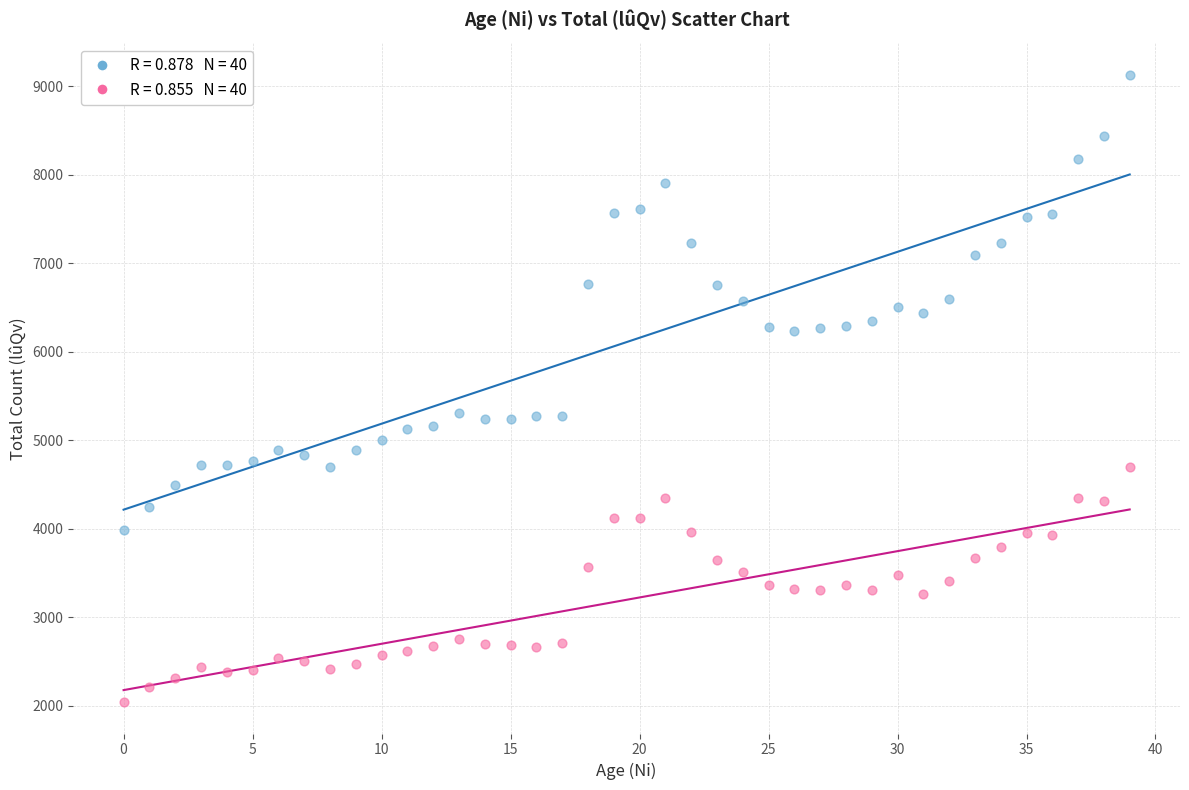

Across all data points, what is the range of Y values (max minus min)?

7092